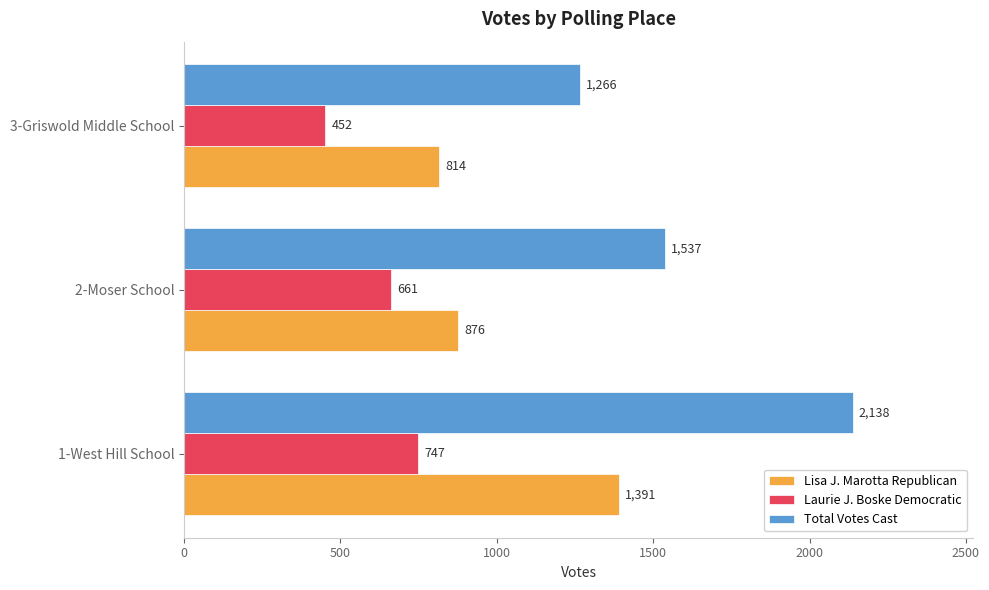

How many categories are shown in the chart?

3